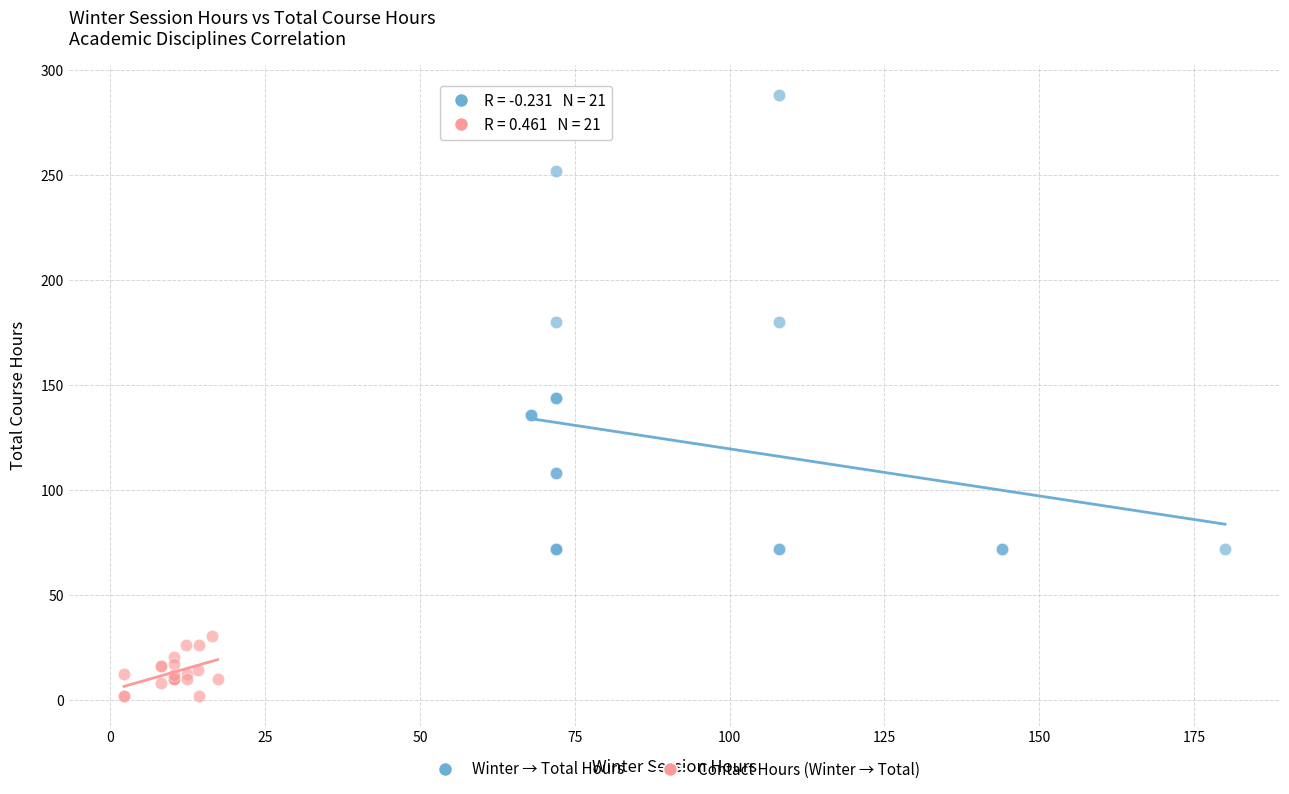

Which series reaches the maximum Y coordinate?

Winter → Total Hours